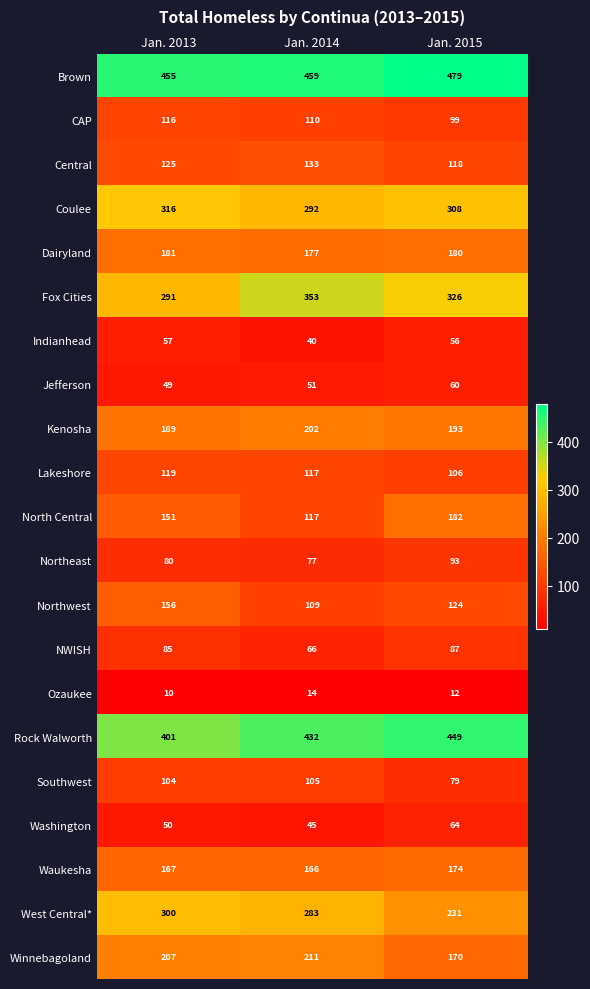

At which label does Northeast reach its minimum?

Jan. 2014